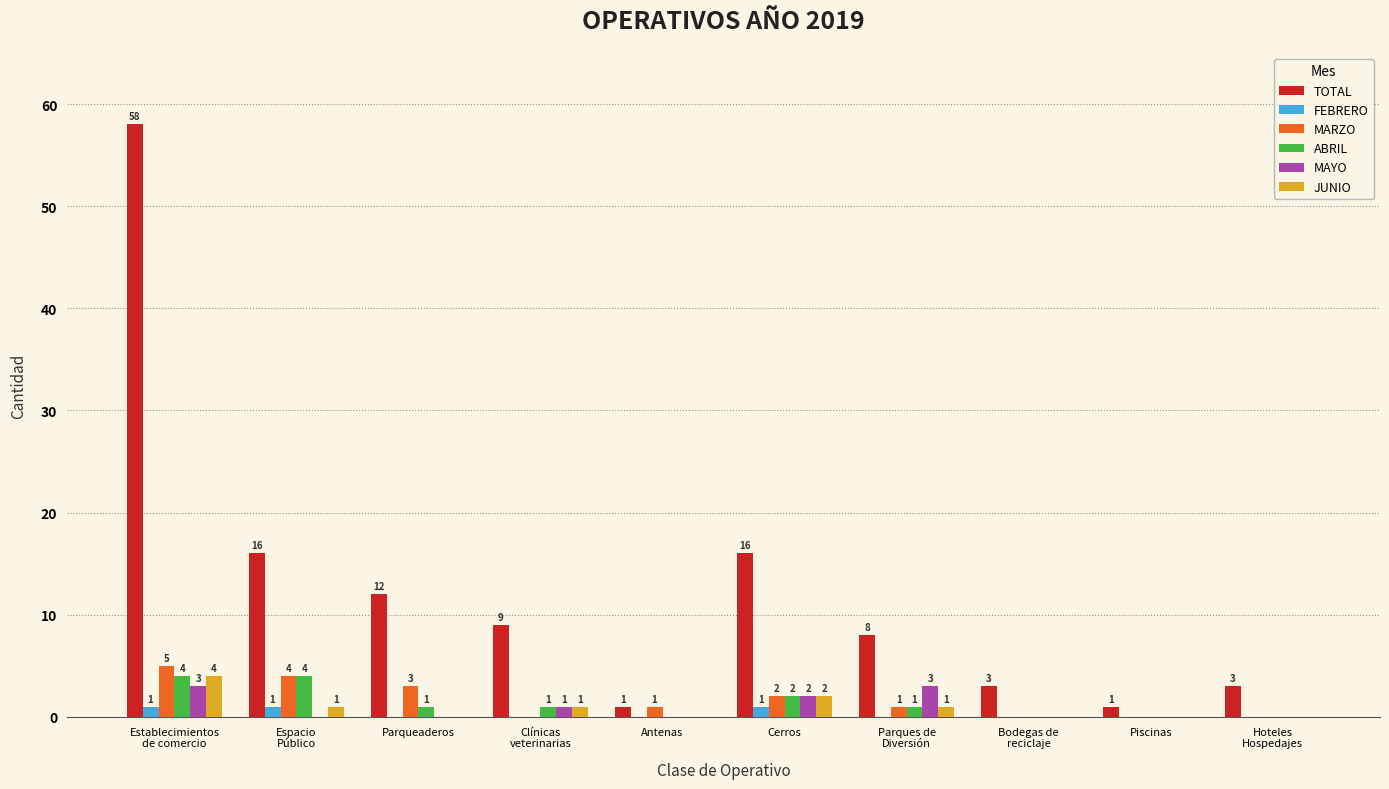

Reading left to right, what are all the values shown in this chart?

TOTAL: 58	16	12	9	1	16	8	3	1	3
FEBRERO: 1	1	0	0	0	1	0	0	0	0
MARZO: 5	4	3	0	1	2	1	0	0	0
ABRIL: 4	4	1	1	0	2	1	0	0	0
MAYO: 3	0	0	1	0	2	3	0	0	0
JUNIO: 4	1	0	1	0	2	1	0	0	0